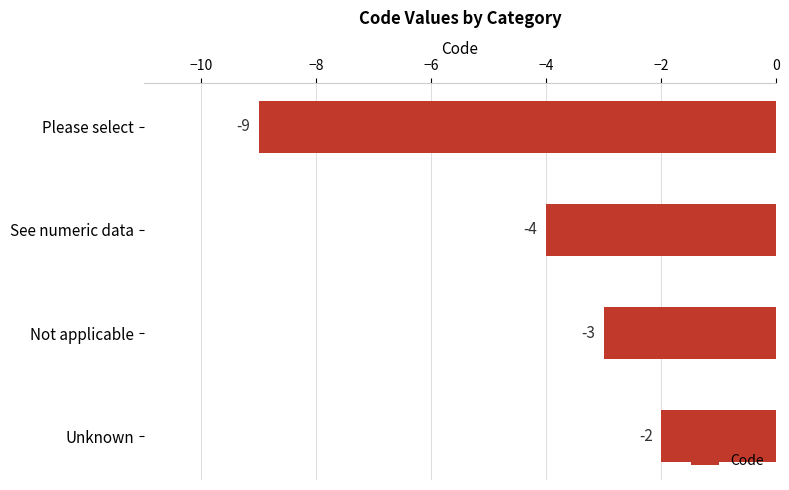

Where is the data nearest to the value -5?

See numeric data